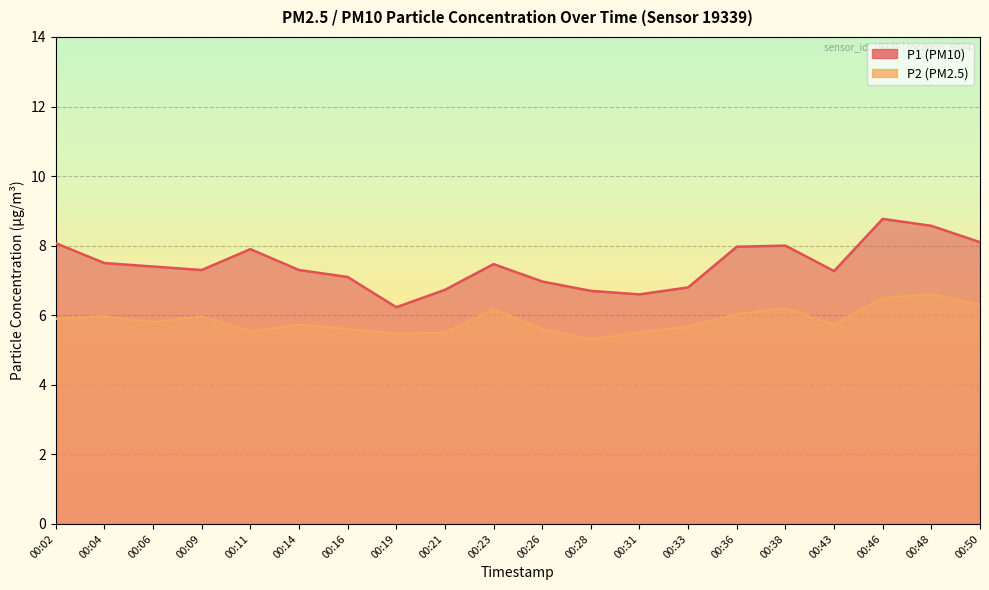

What are all the series names shown in the legend?

P1, P2